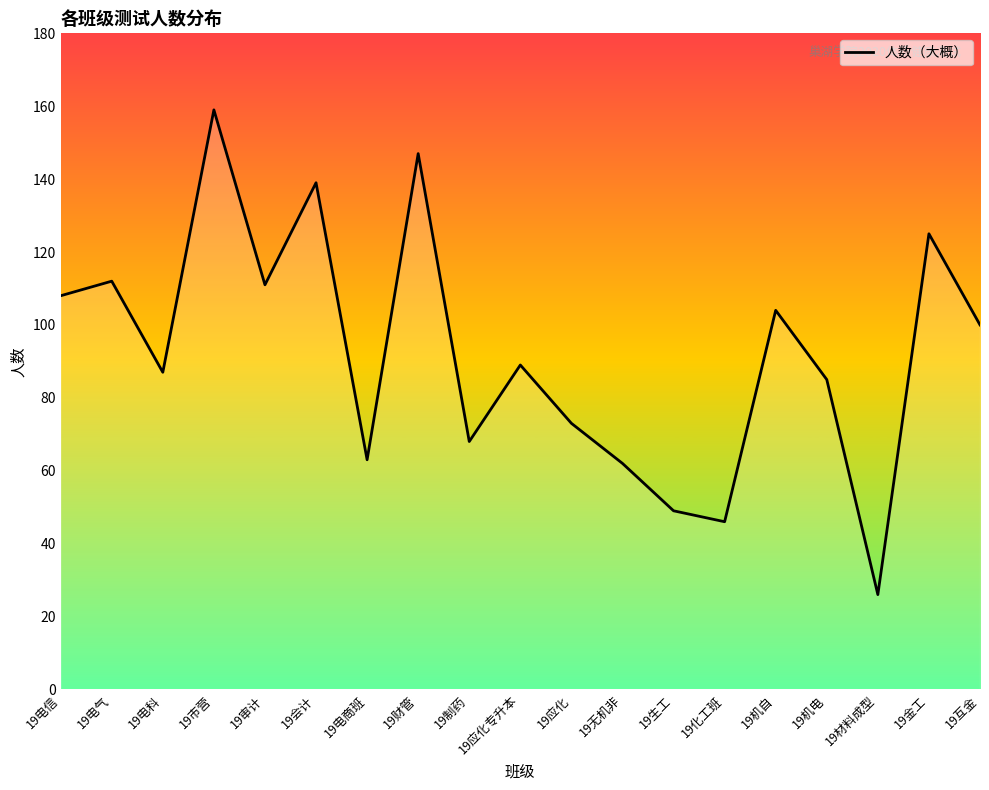

Rank the categories by value from lowest to highest.

19材料成型, 19化工班, 19生工, 19无机非, 19电商班, 19制药, 19应化, 19机电, 19电科, 19应化专升本, 19互金, 19机自, 19电信, 19审计, 19电气, 19金工, 19会计, 19财管, 19市营